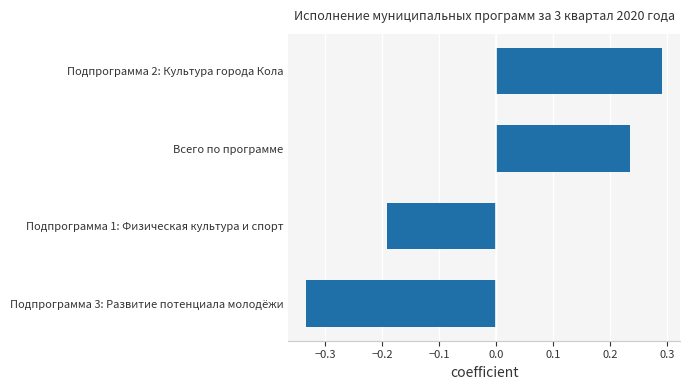

Which label corresponds to the largest value in the chart?

Подпрограмма 2: Культура города Кола